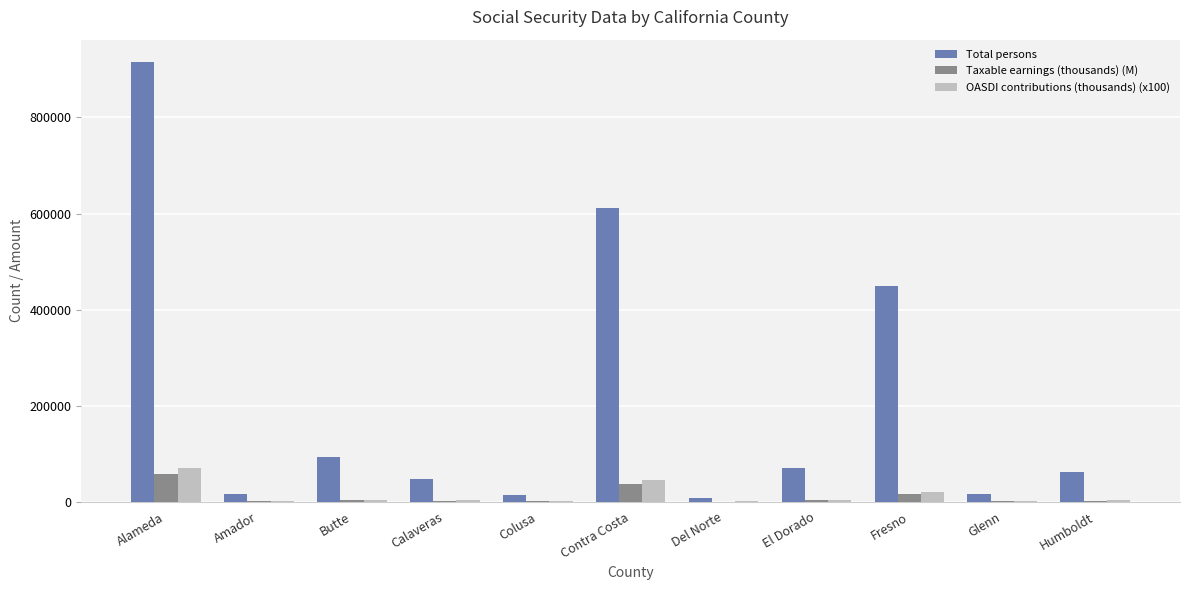

What is the highest value of the Taxable earnings (thousands) (M) series?

56690.6